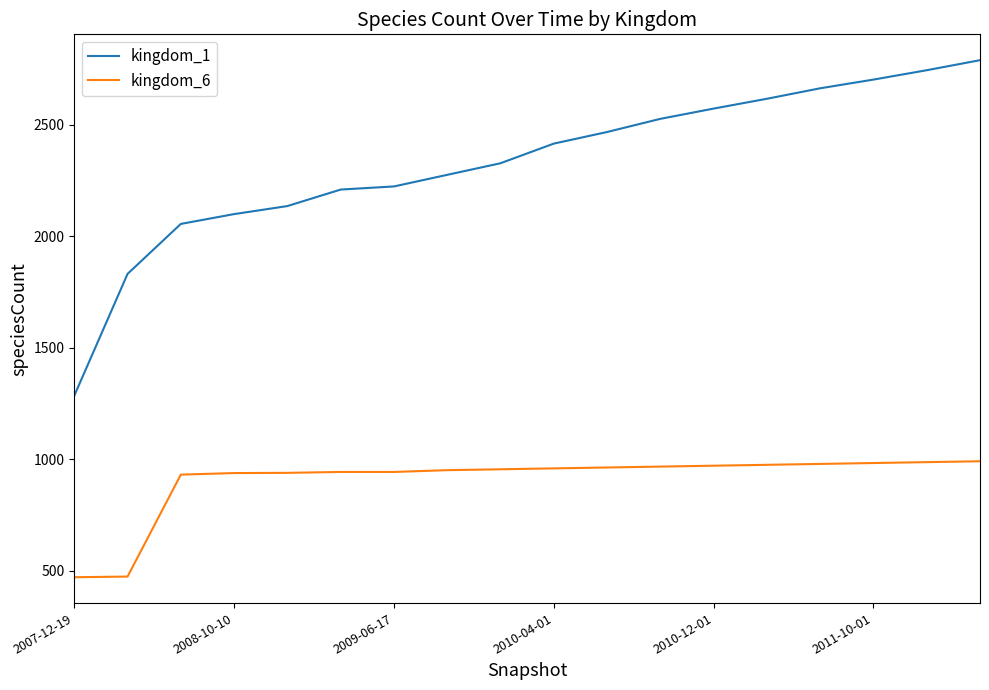

Which series has the largest range (max minus min)?

kingdom_1